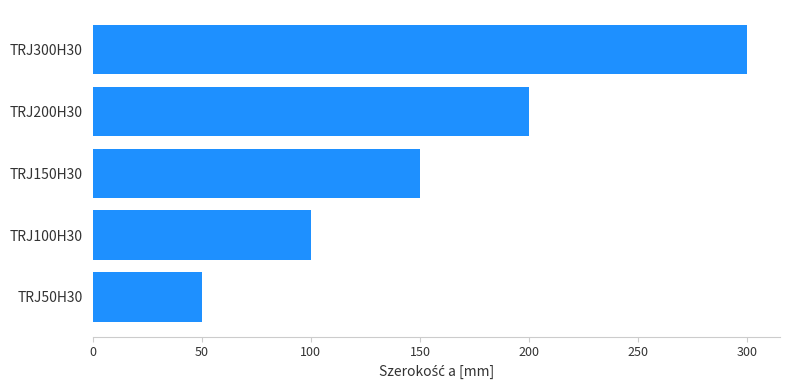

True or false: the data shows 89 at TRJ200H30.

False